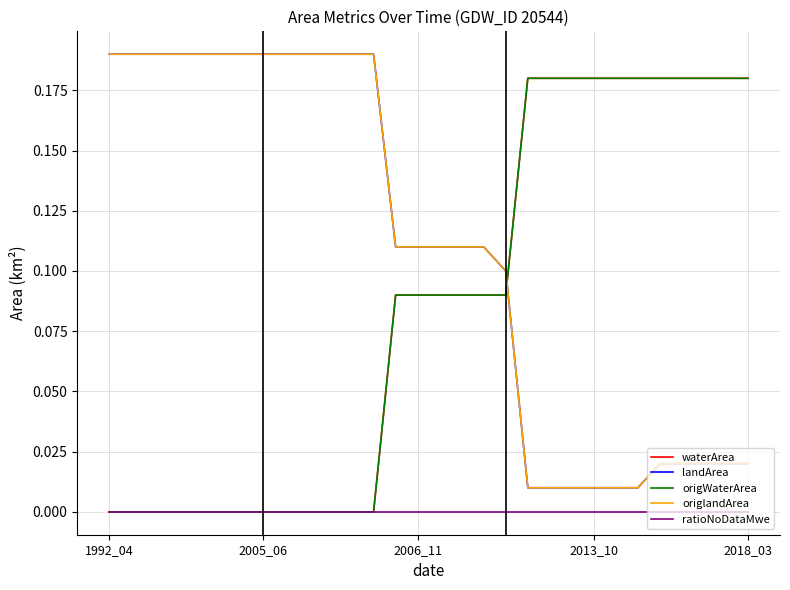

What is the greatest value displayed?

0.2